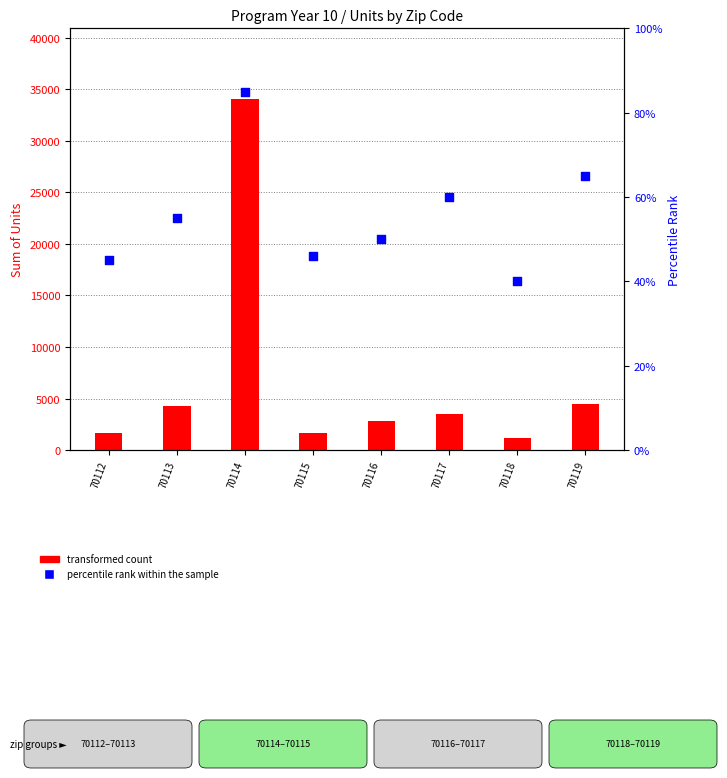

What is the total value across all series at 70116?

2850